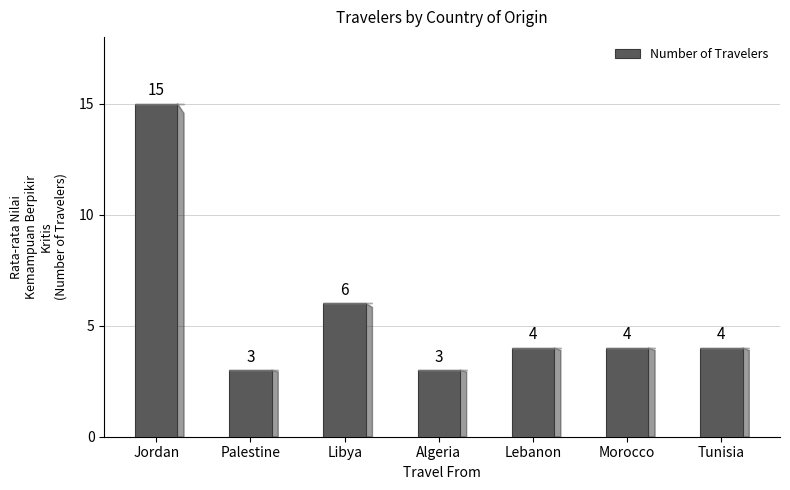

What is the difference between the maximum and minimum values?

12